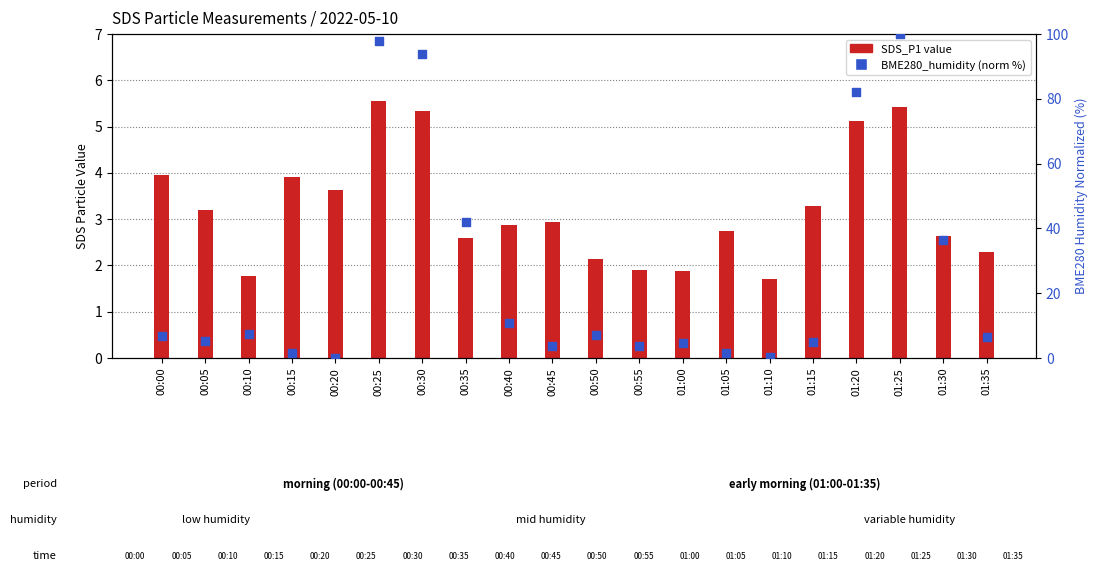

At which category is the sum across all series the highest?

01:25